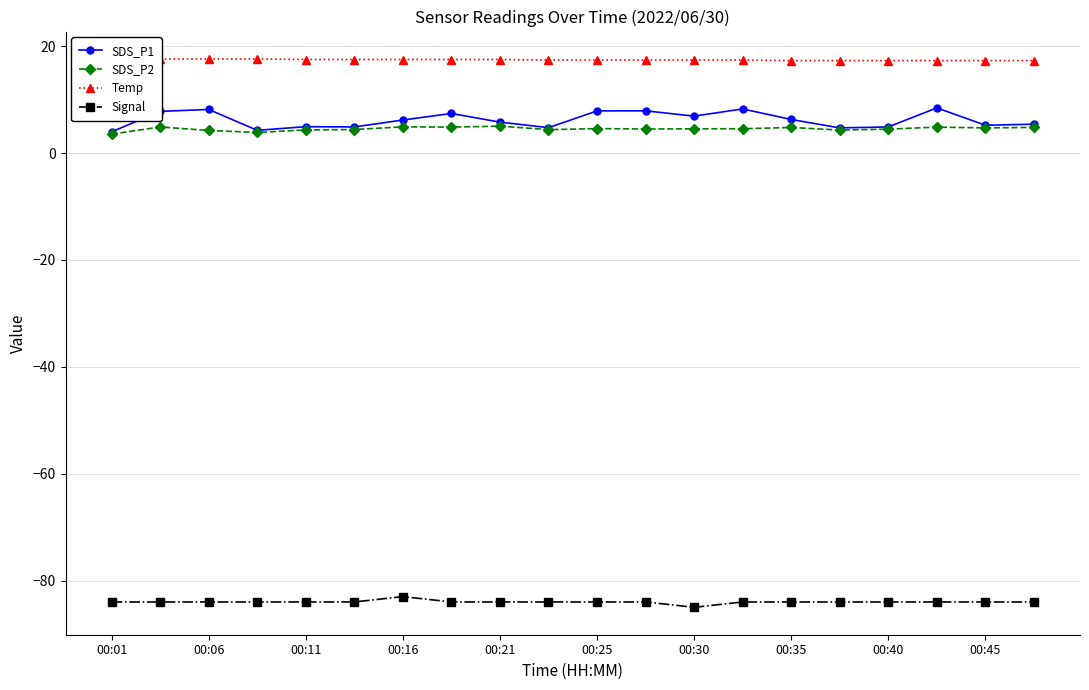

How many lines are shown in the chart?

4